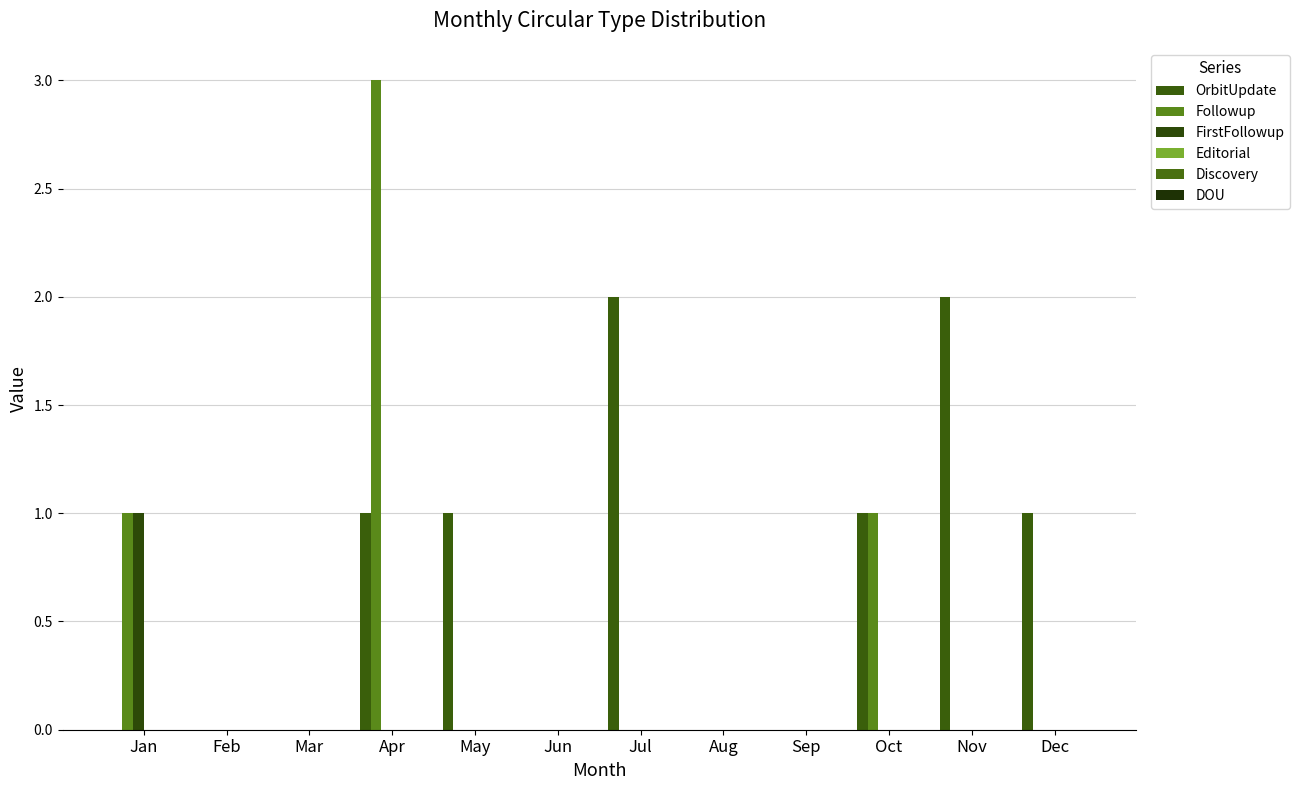

Which series has the widest spread of values?

Followup